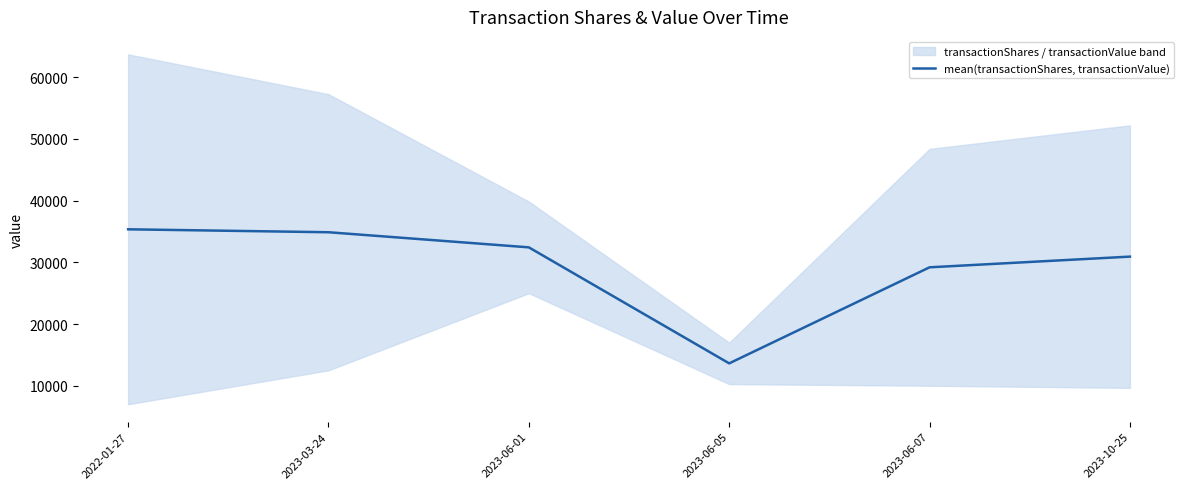

How many lines are shown in the chart?

1